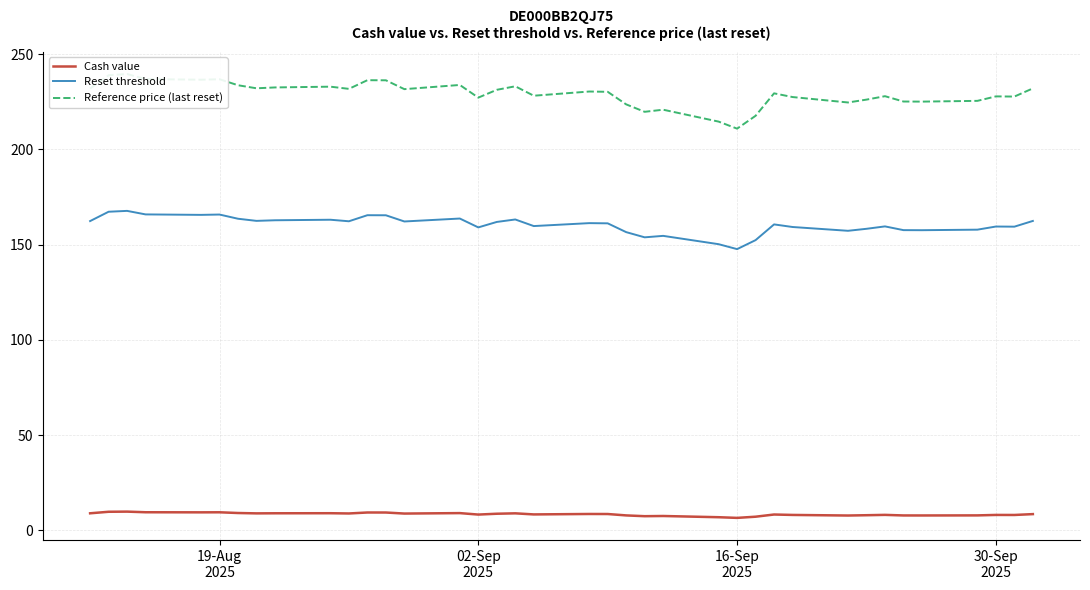

What is the maximum value for Reset threshold?

167.8